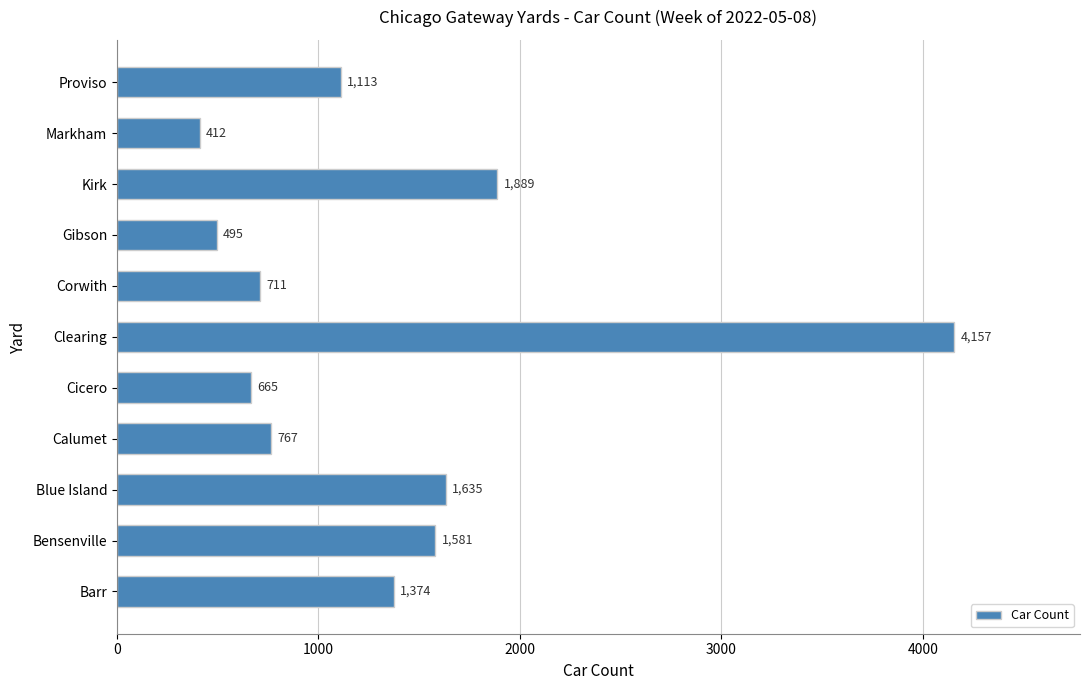

At which label is the value closest to 2284?

Kirk